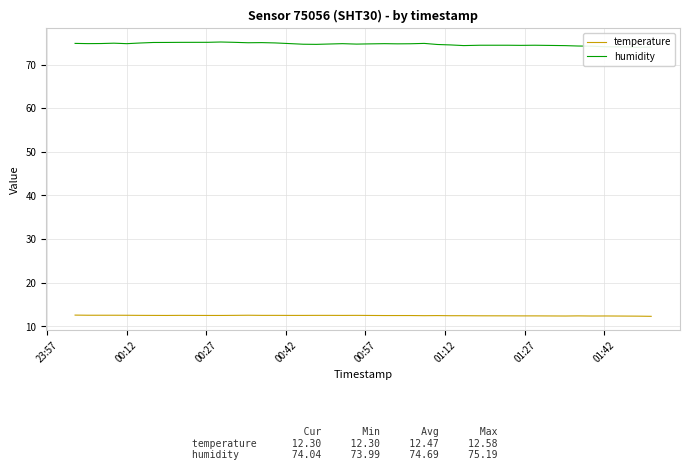

What is the minimum value for temperature?

12.3